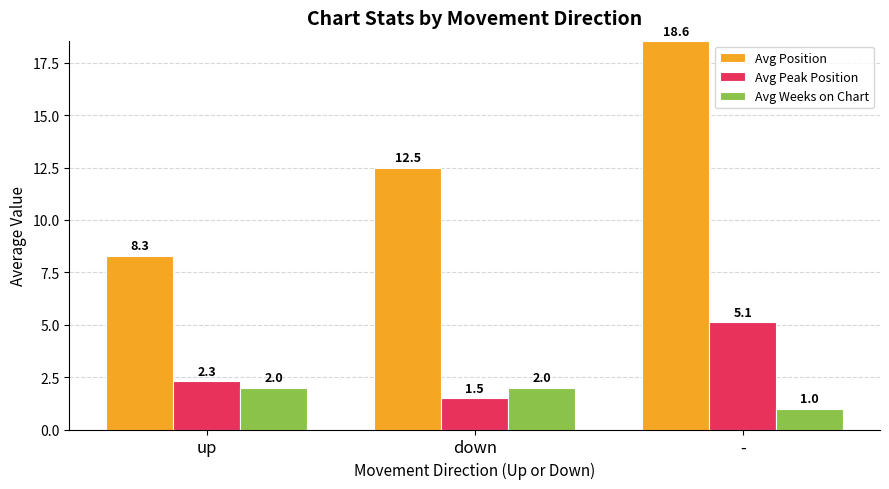

What is the spread (max minus min) of values at up?

6.3